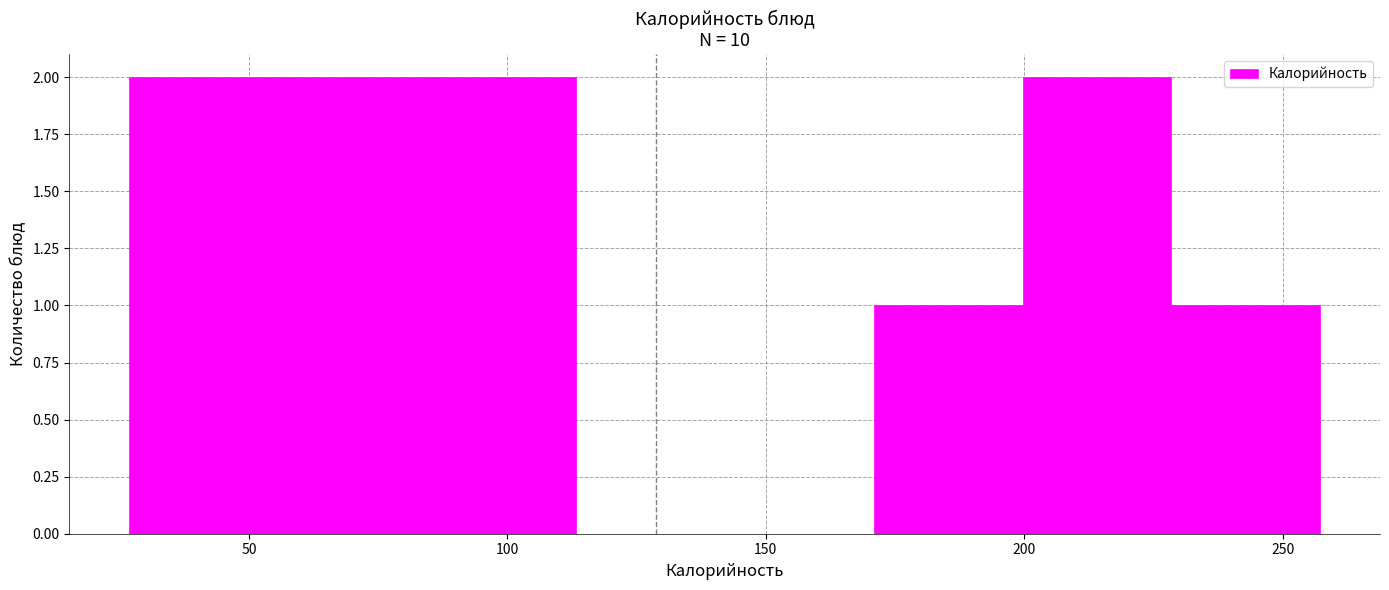

Reading left to right, transcribe this chart: for each bar, give the range it covers on the x-axis and its height. Neither the bar edges nor the heights are printed on the chart, so give them approximately, as read against the axes.

25 to 55: 2
55 to 85: 2
85 to 115: 2
115 to 140: 0
140 to 170: 0
170 to 200: 1
200 to 230: 2
230 to 255: 1